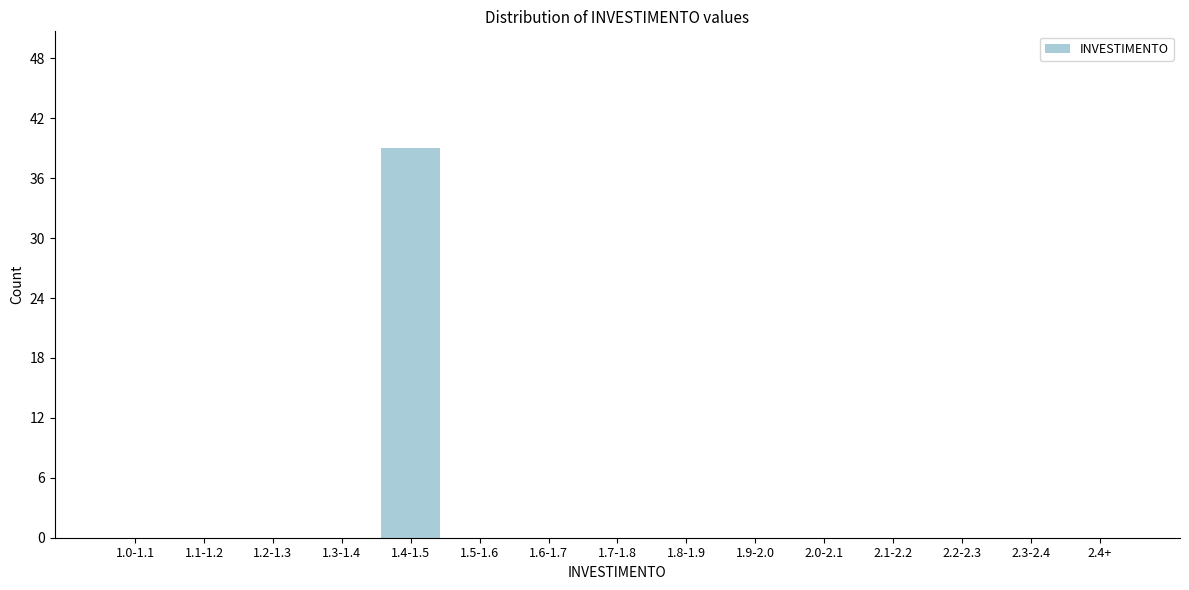

Reading left to right, list all the values displayed in this chart.

1.0-1.1=0	1.1-1.2=0	1.2-1.3=0	1.3-1.4=0	1.4-1.5=39	1.5-1.6=0	1.6-1.7=0	1.7-1.8=0	1.8-1.9=0	1.9-2.0=0	2.0-2.1=0	2.1-2.2=0	2.2-2.3=0	2.3-2.4=0	2.4+=0